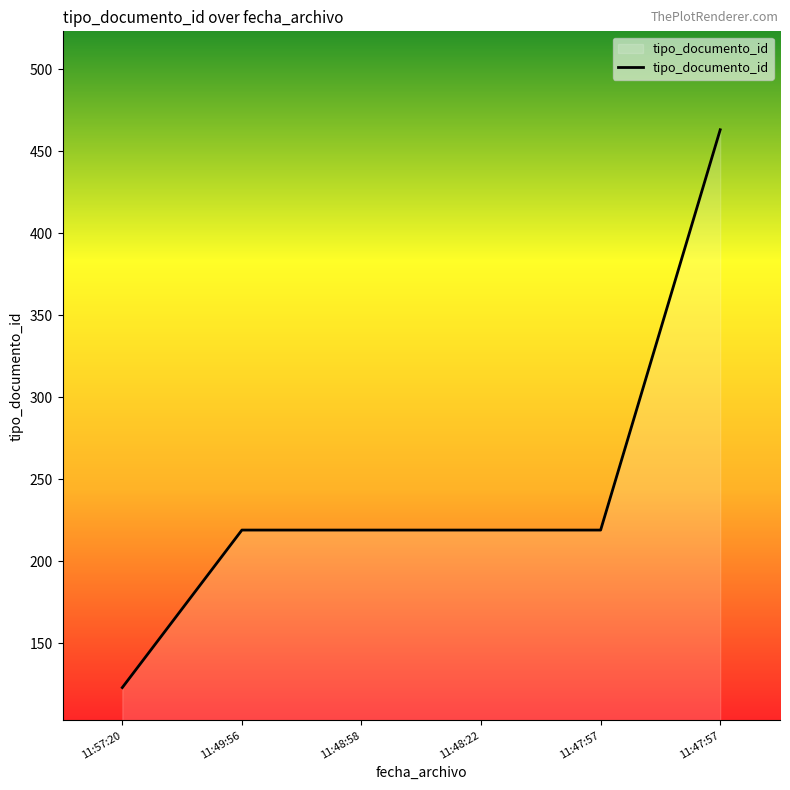

How many values are below 219?

1